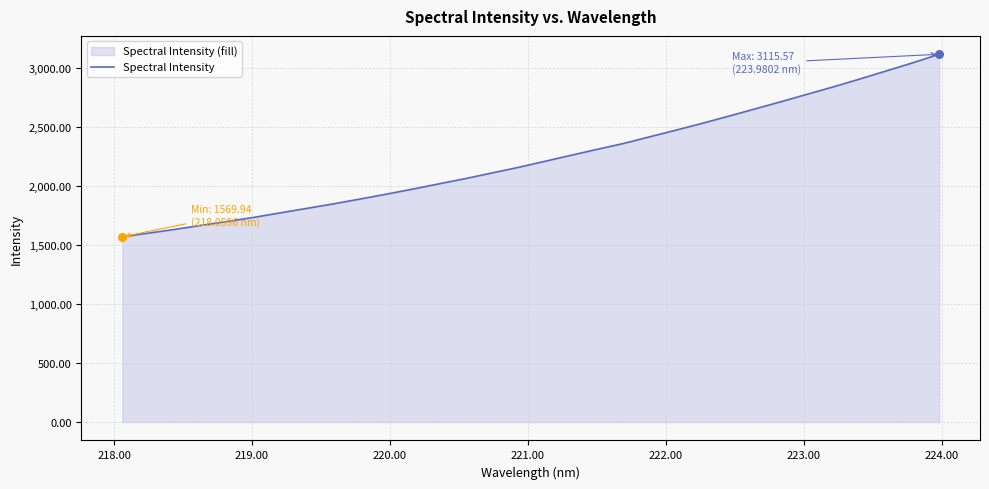

What is the greatest value displayed?

3115.6